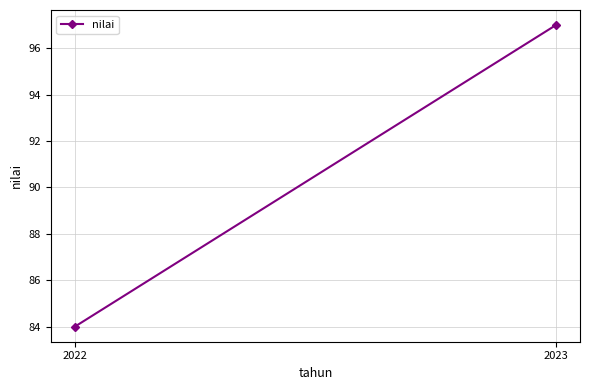

What is the maximum value shown in the chart?

97